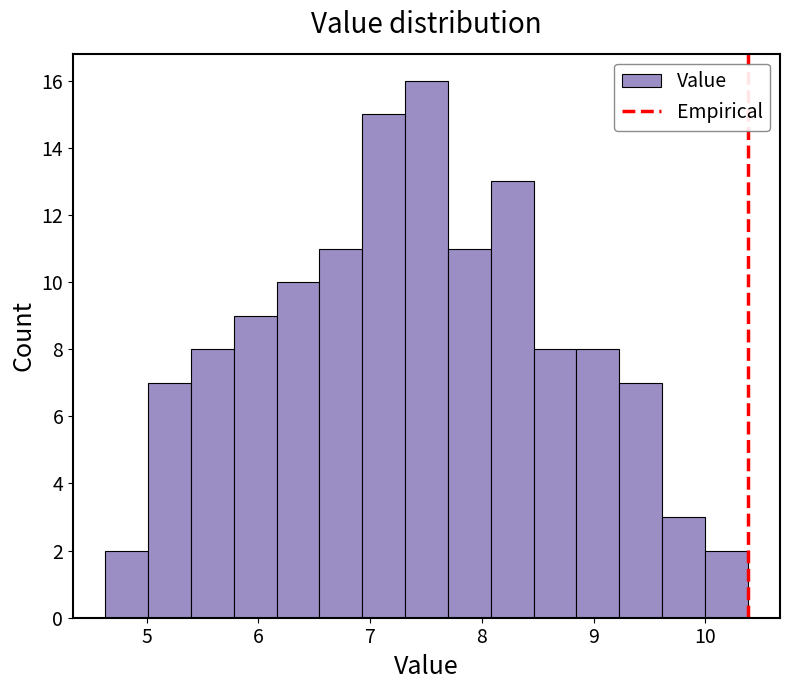

Around what value on the x-axis is the tallest bar? Give the approximate position of its centre, as read against the axis.

7.5